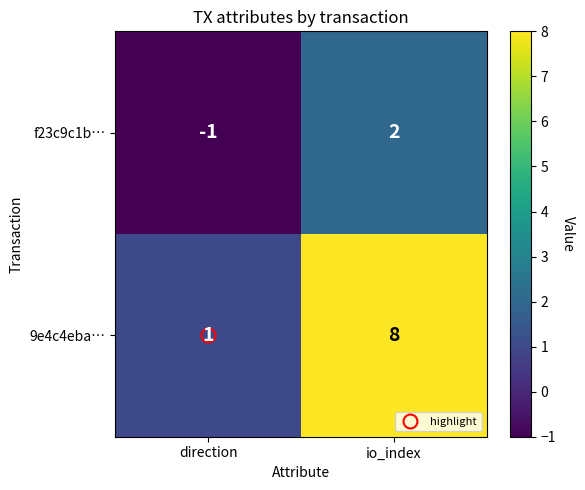

At which category is the sum across all series the highest?

io_index